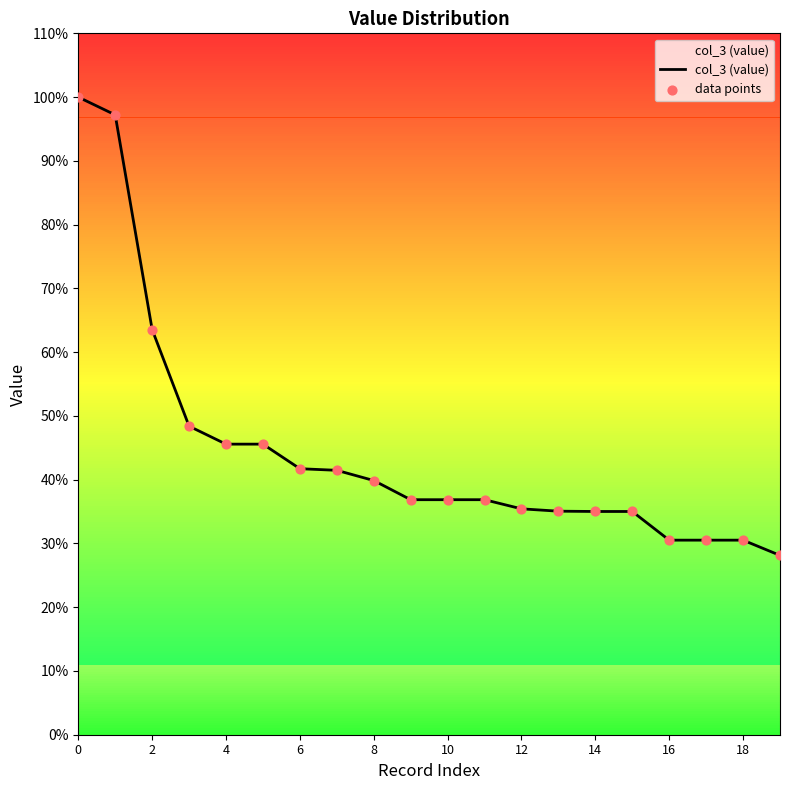

Does the chart have visible grid lines?

No